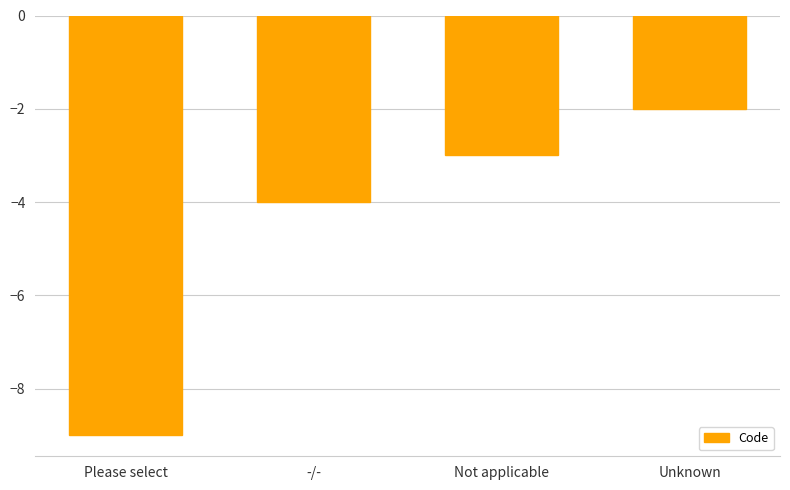

Reading right to left, extract all data points from this chart.

-2	-3	-4	-9